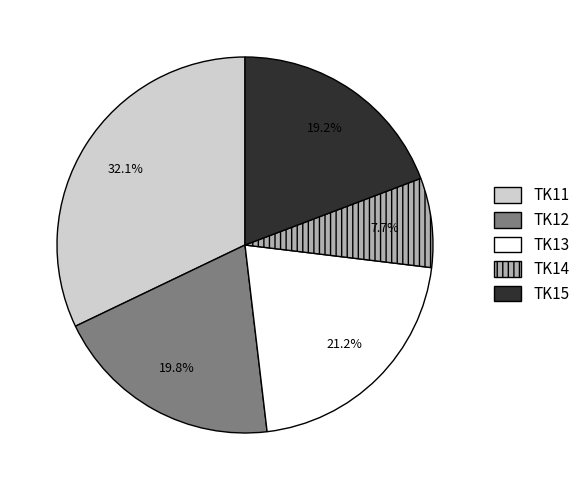

How many segments does this pie chart have?

5